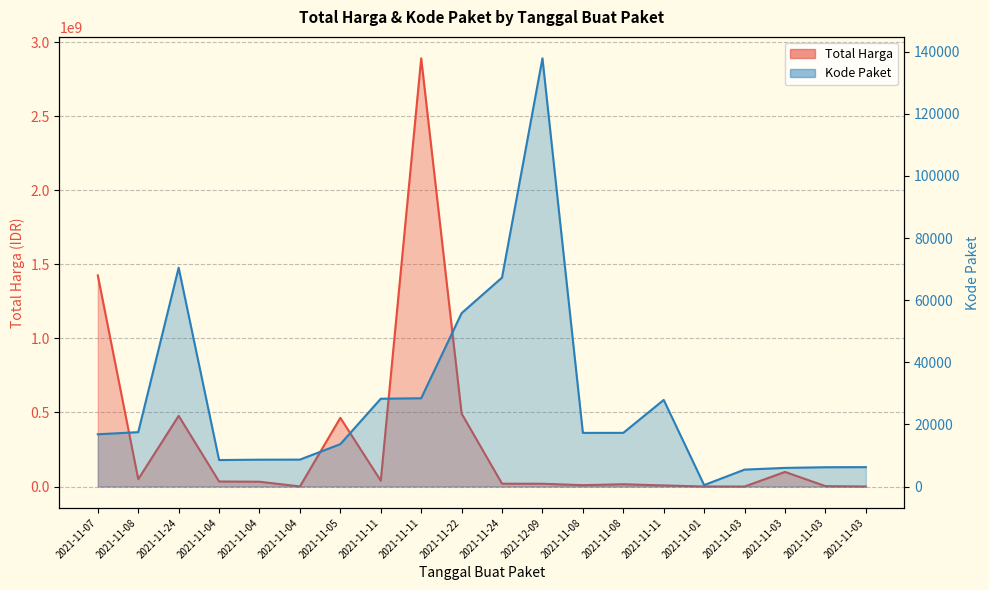

How many lines are shown in the chart?

2